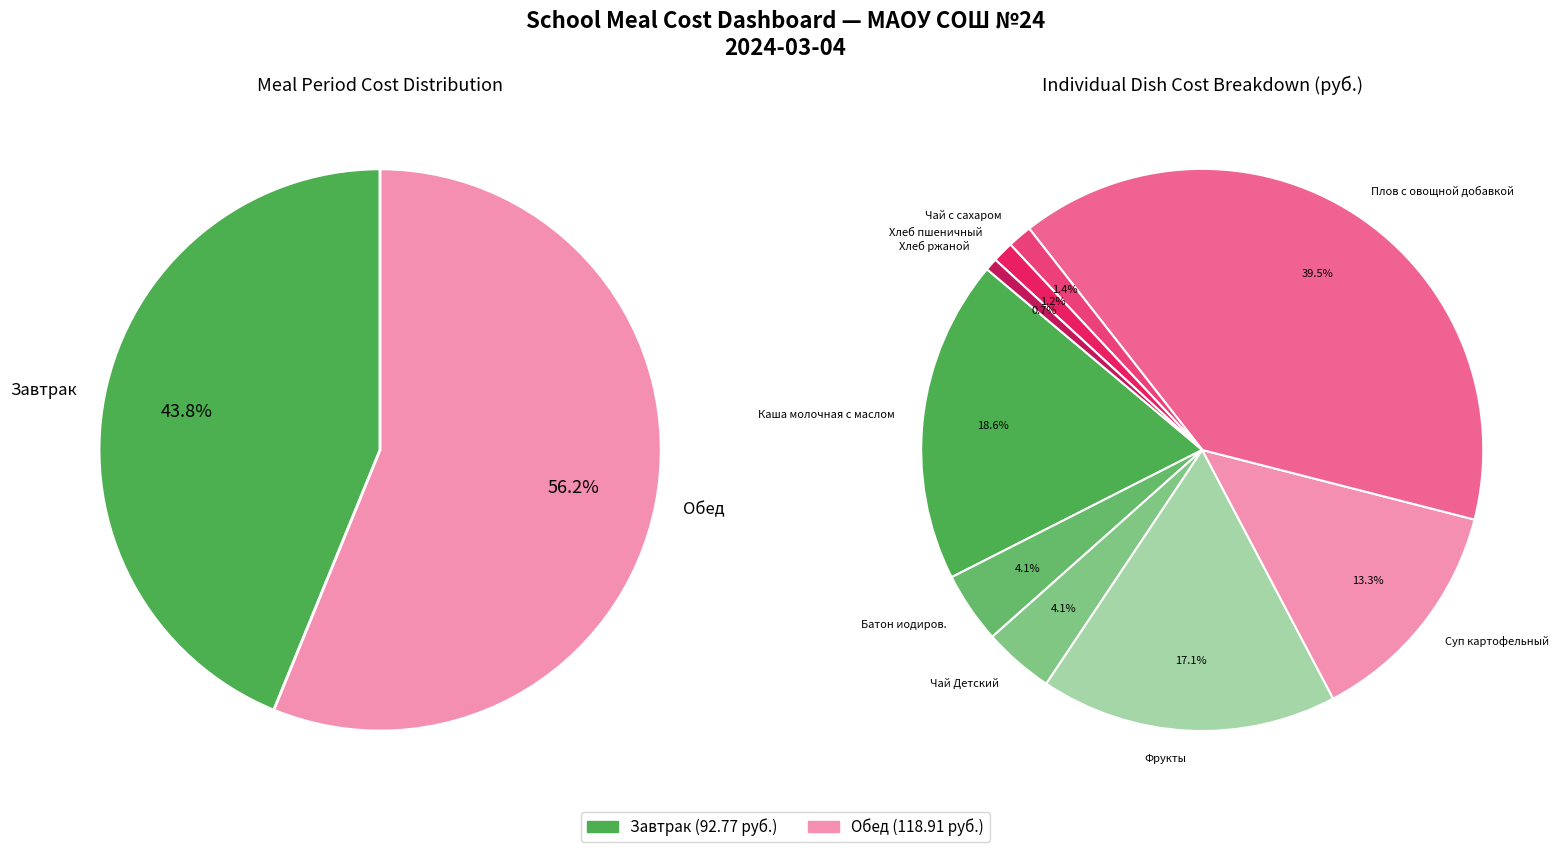

Which category has the biggest portion of the pie?

Плов с овощной добавкой